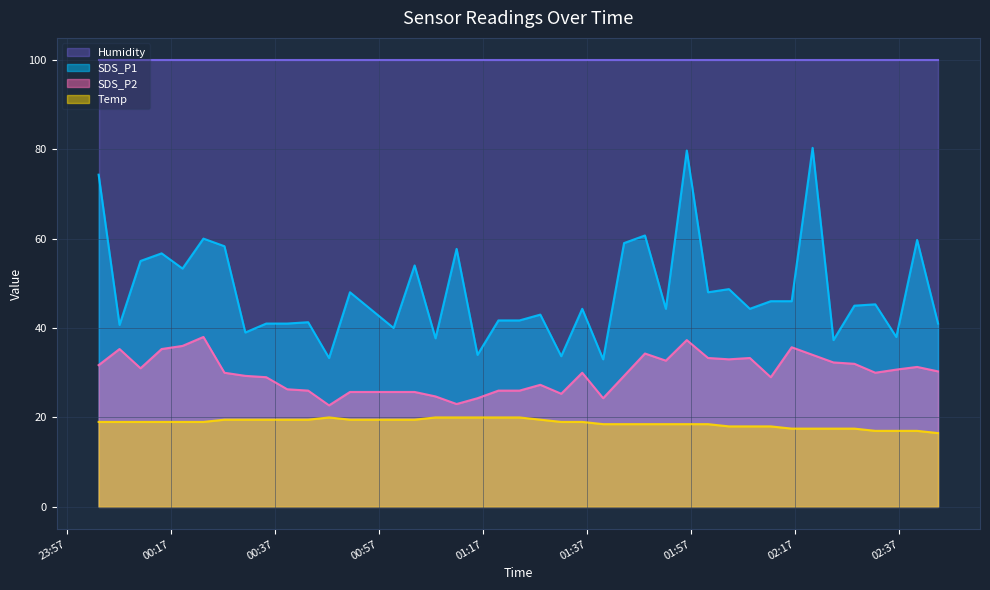

Which series has the widest spread of values?

SDS_P1